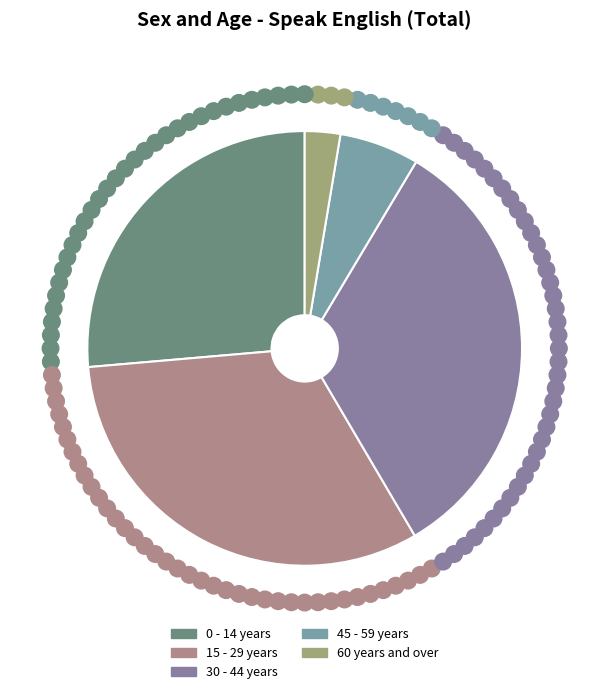

The 45 - 59 years slice represents 1% of the pie. True or false?

False